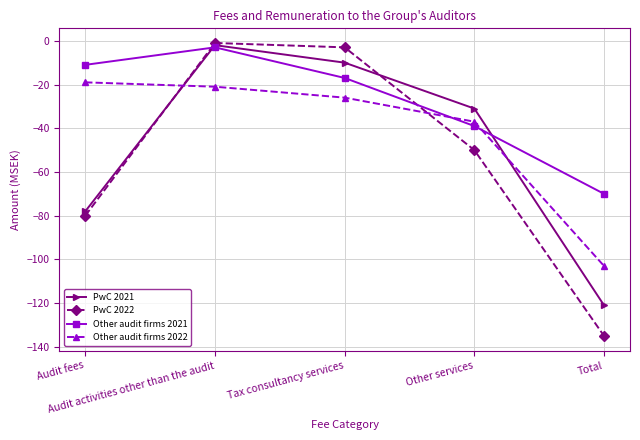

Is the value of PwC 2021 at Audit activities other than the audit greater than the value of PwC 2022 at Total?

Yes